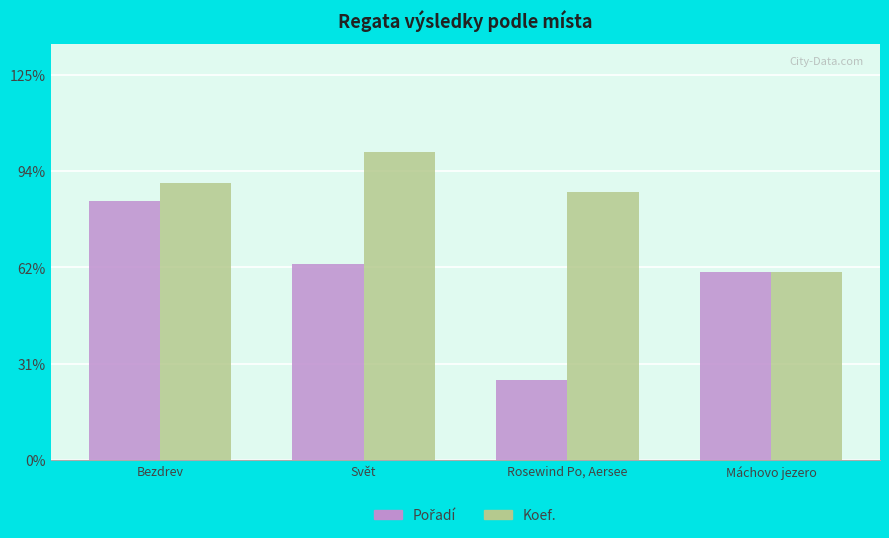

Which has a higher value, Svět or Rosewind Po, Aersee?

Svět